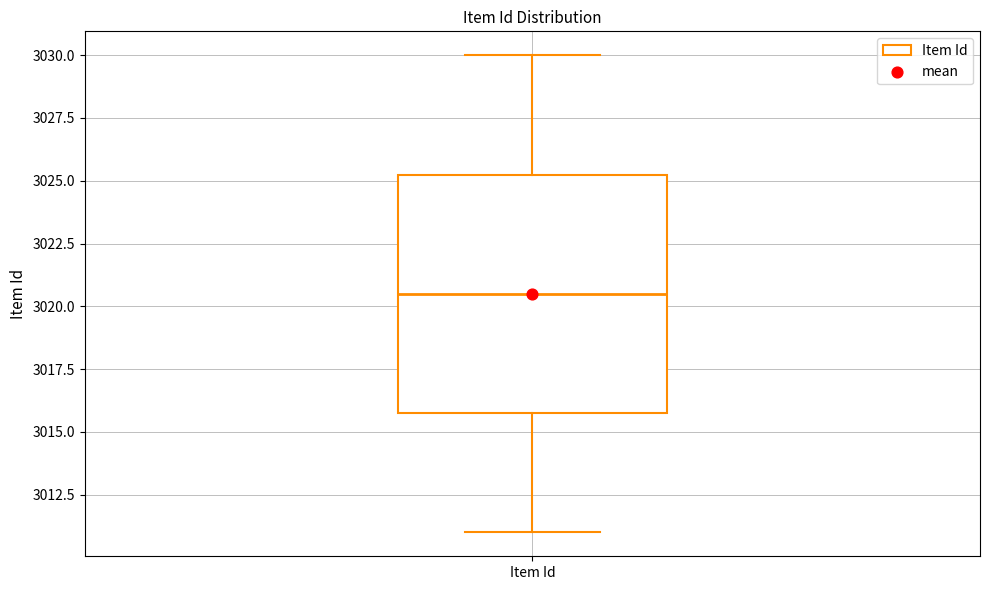

Where does the lower whisker of the box for Item Id end on the y-axis? The values are not printed on the chart, so give them approximately, as read against the axis.

3011.0